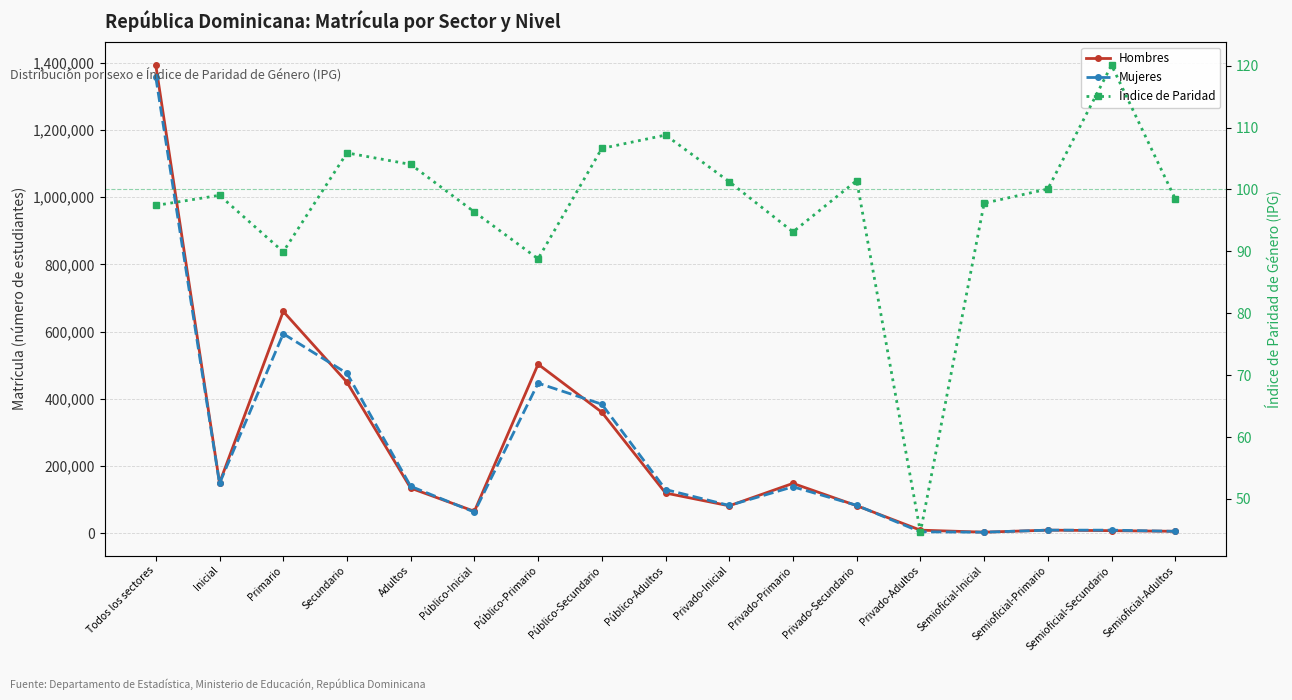

What is the total value across all series at Público-Primario?

949188.8